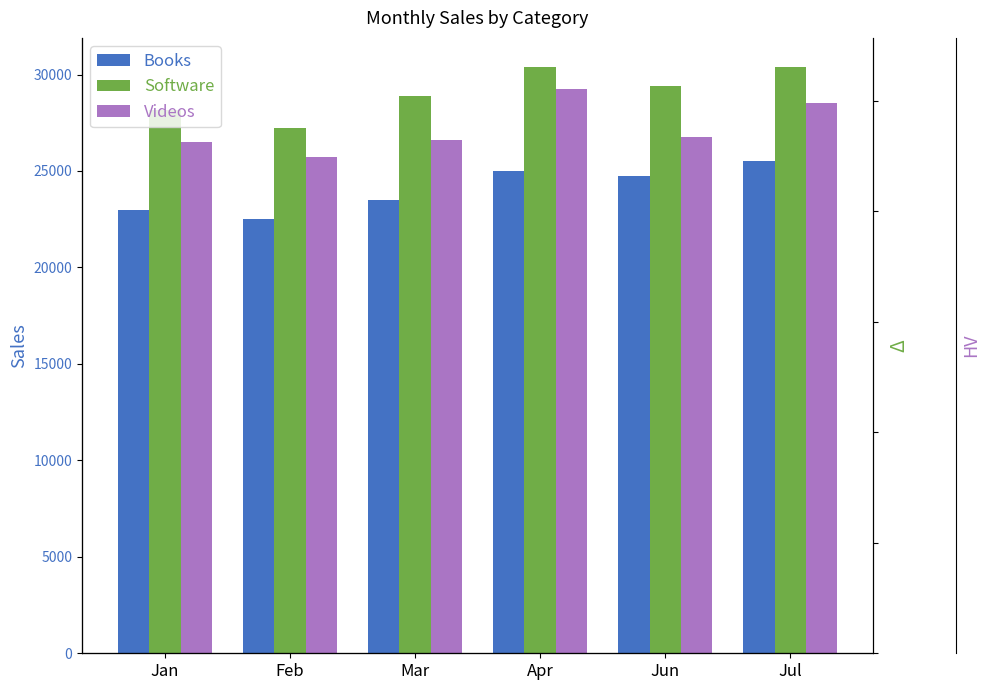

Where is Videos nearest to the value 27500?

Jun